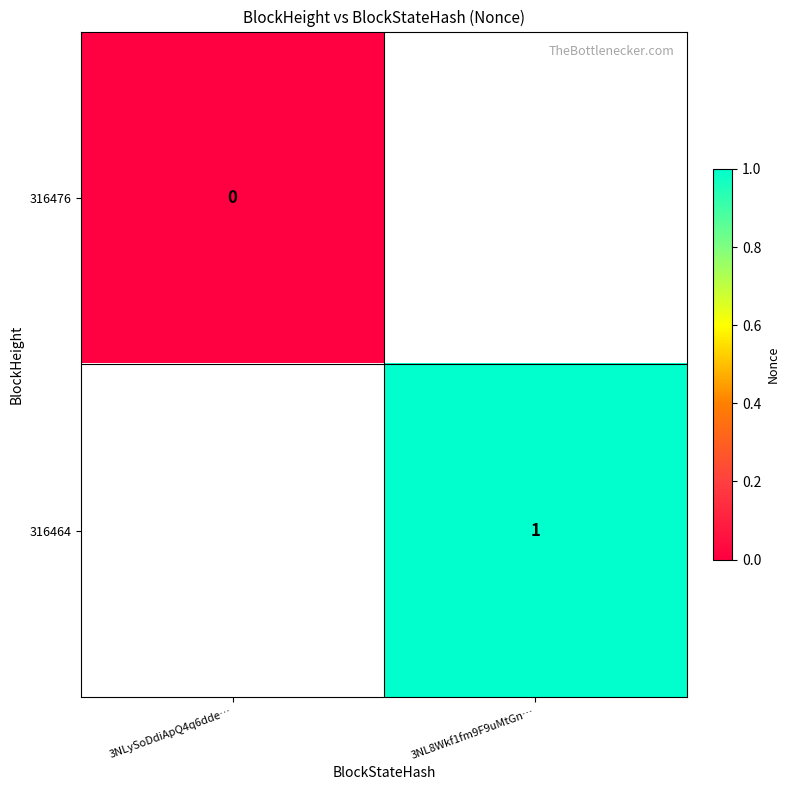

Which has a higher value, 3NLySoDdiApQ4q6dde… or 3NL8Wkf1fm9F9uMtGn…?

3NL8Wkf1fm9F9uMtGn…